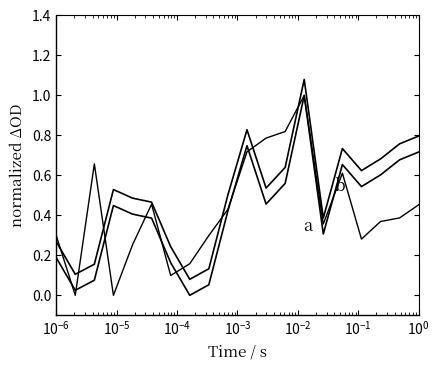

True or false: a has a value of 1.2 at 11.

False